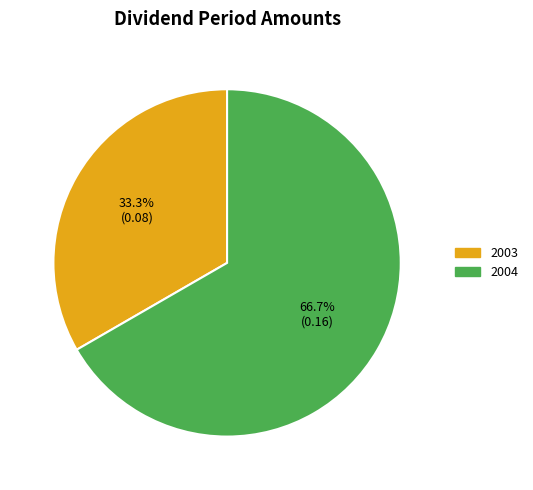

What is the total percentage of 2004 and 2003?

100.0%